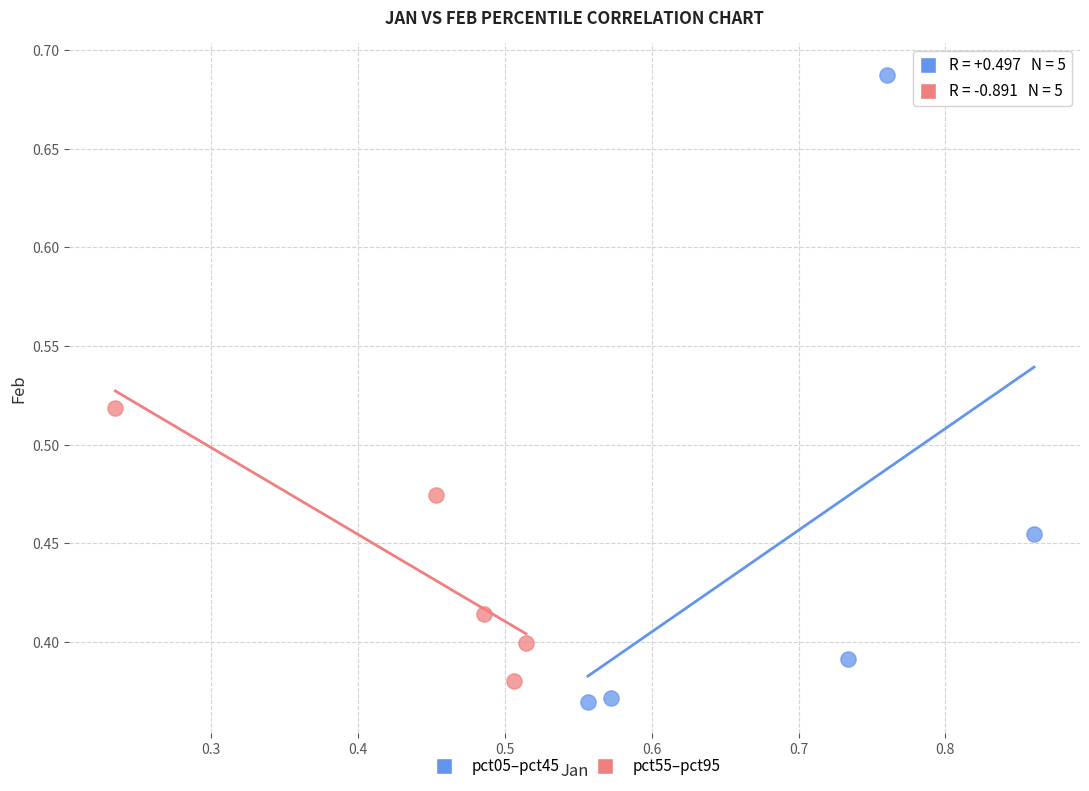

Which series has the largest Y range (max minus min)?

pct05–pct45